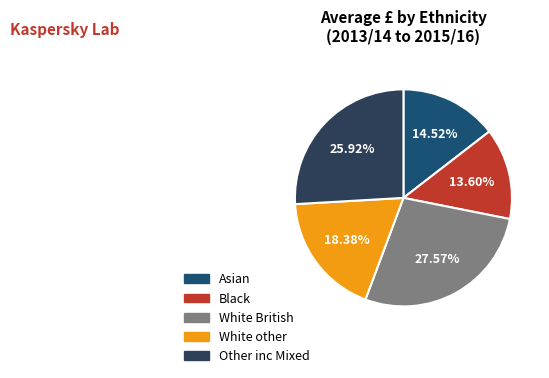

To the nearest percent, what percentage of the pie is Asian?

15%